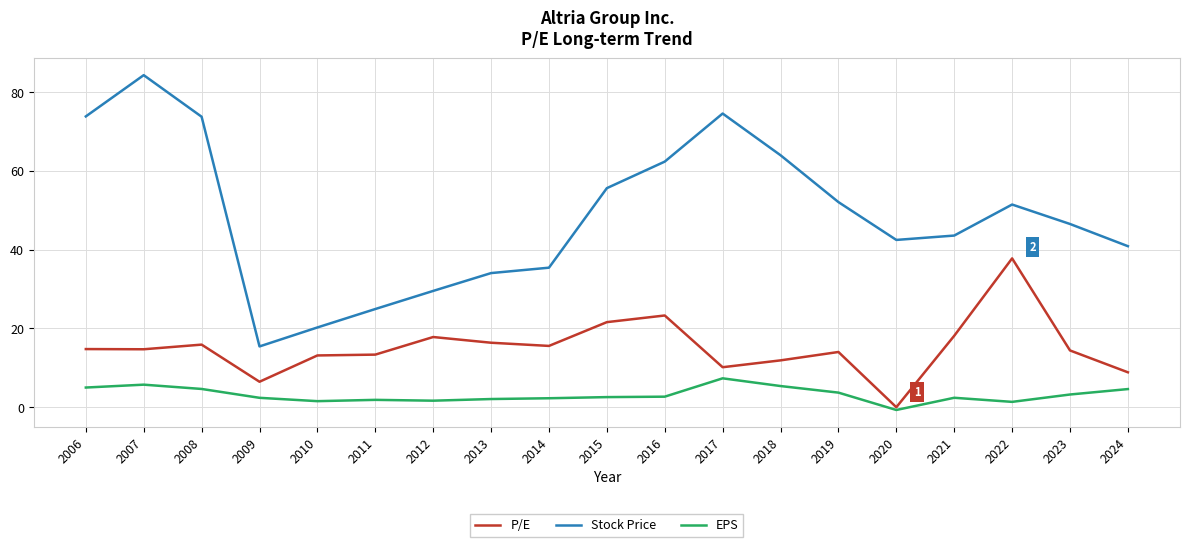

Is the value of Stock Price at 2010 greater than the value of P/E at 2021?

Yes